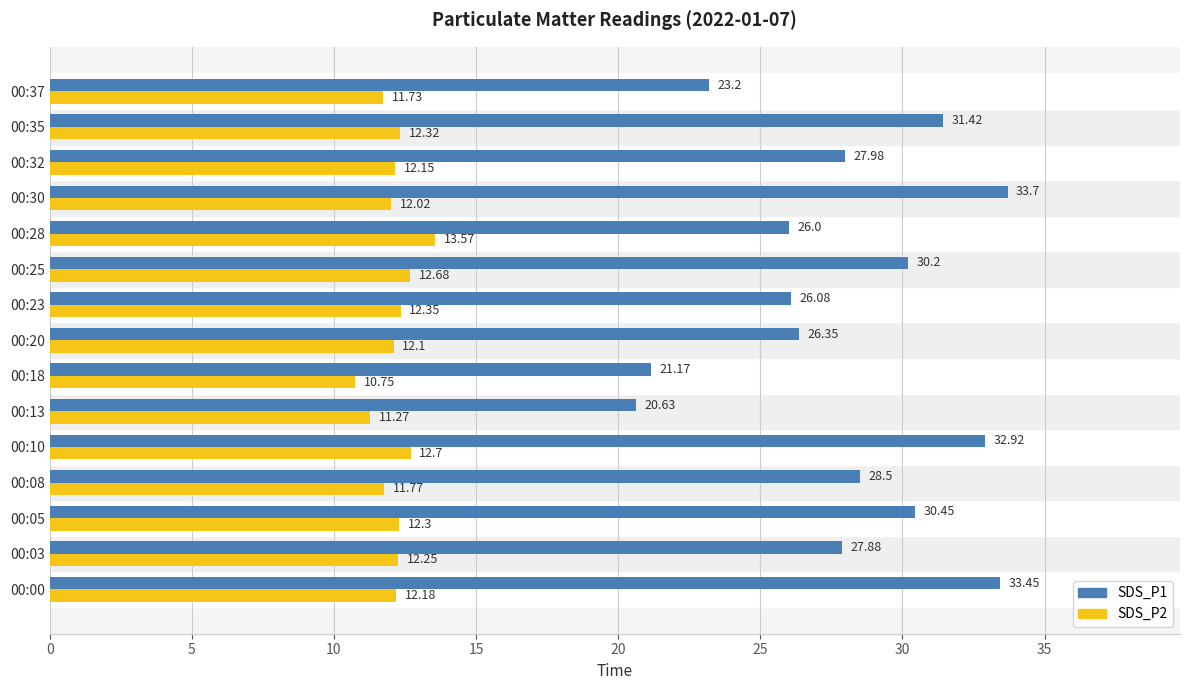

Where is SDS_P1 nearest to the value 27?

00:20